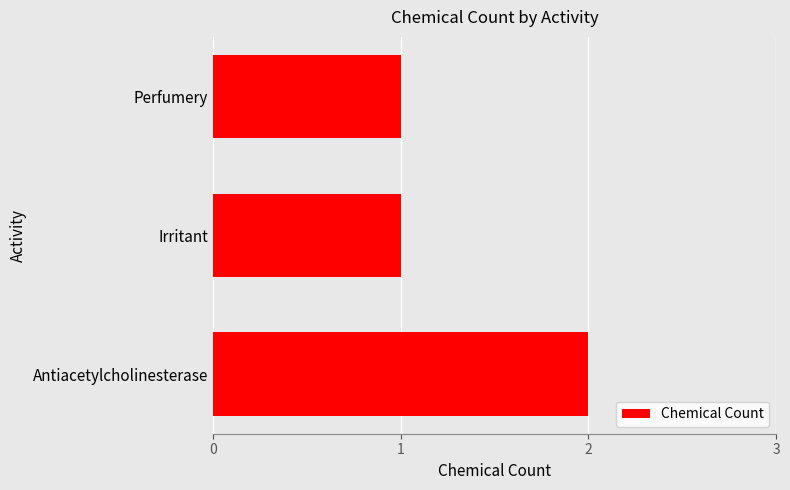

Does the chart contain stacked bars?

No